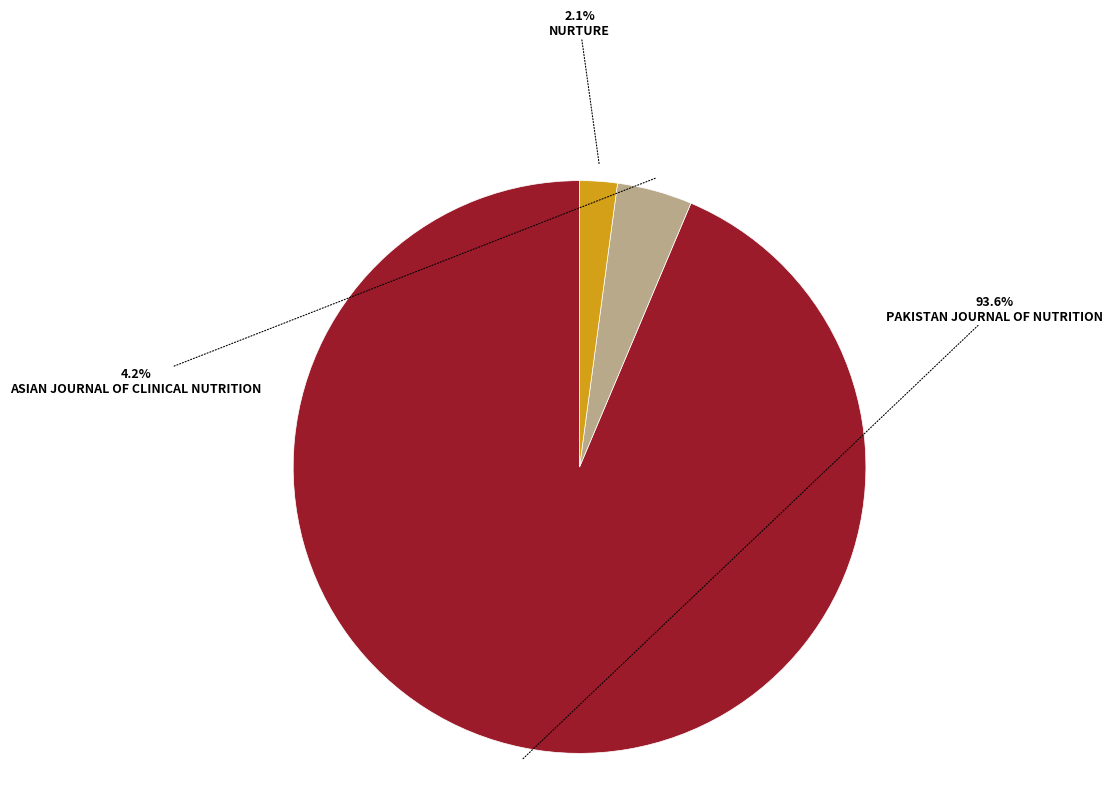

Does any single category account for the majority?

Yes